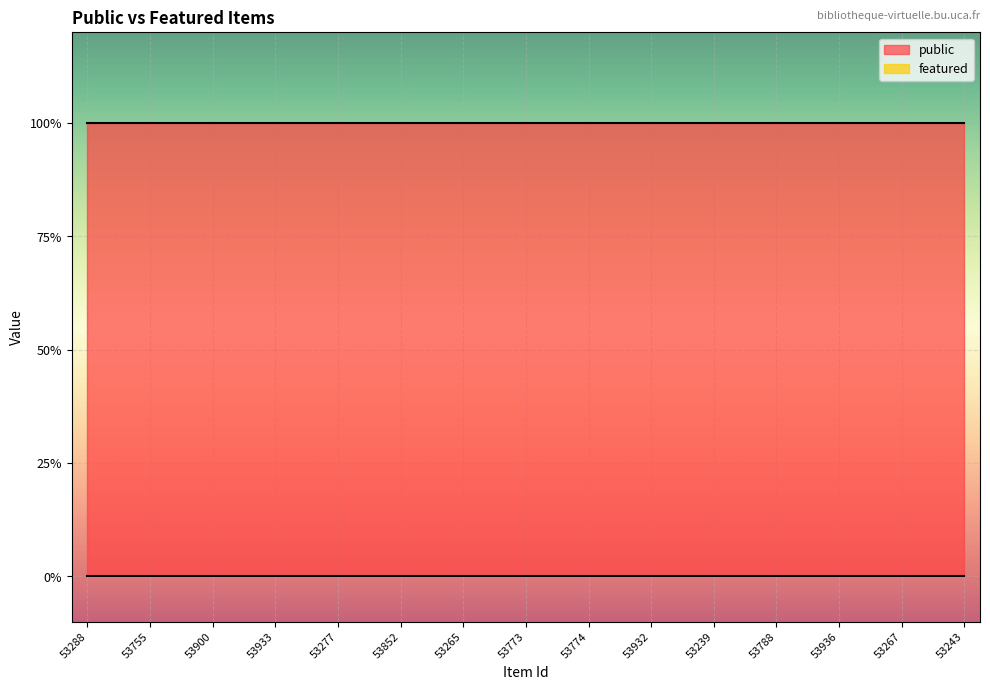

True or false: public and featured cross at least once.

False